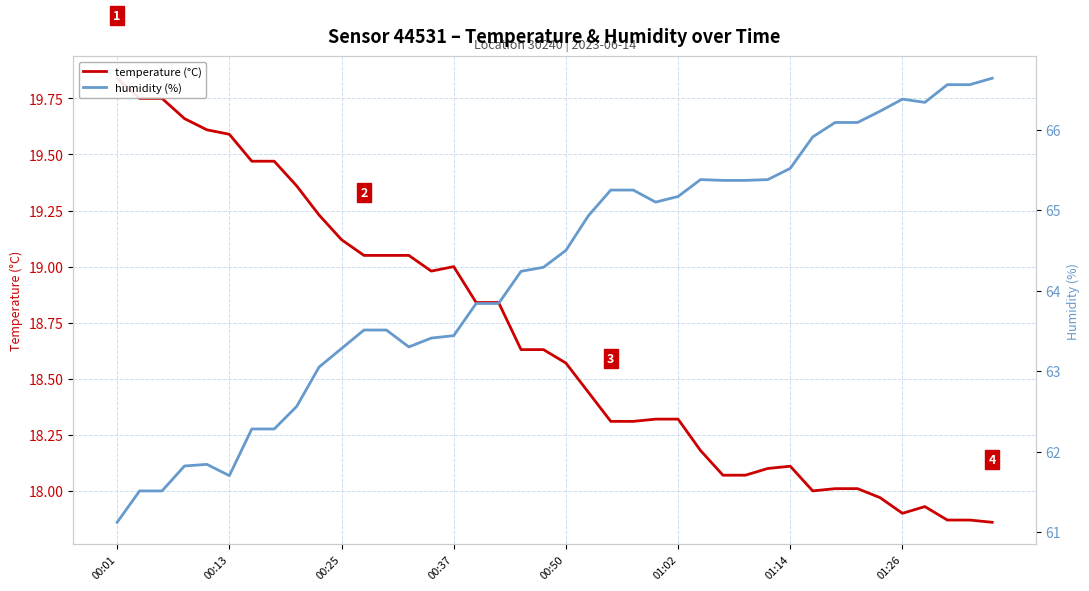

What is the sum of the humidity (%) values at 14 and 00:01?

124.5